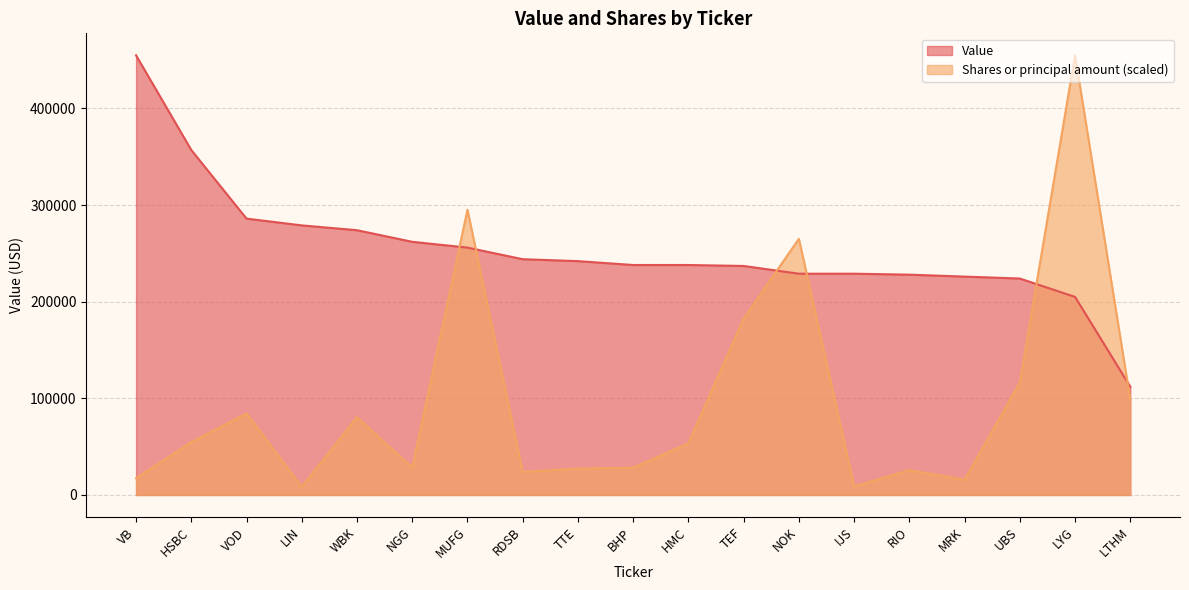

How many values in the Shares or principal amount series are below 53474?

9